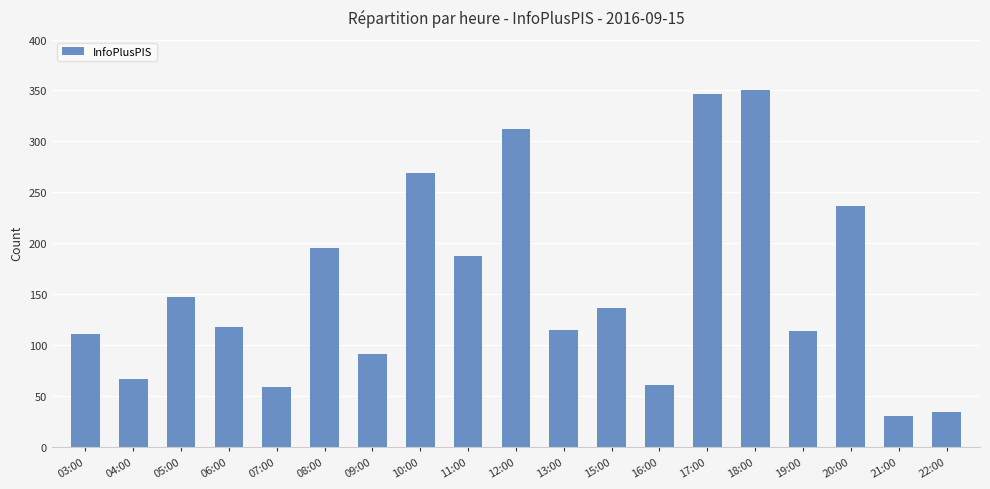

At which category does the chart reach its minimum across all series?

21:00